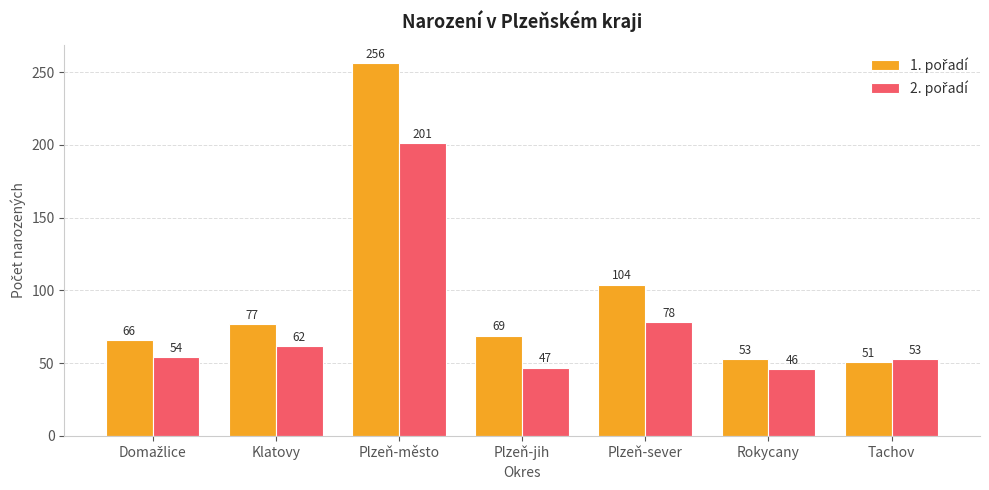

What is the total value across all series at Rokycany?

99